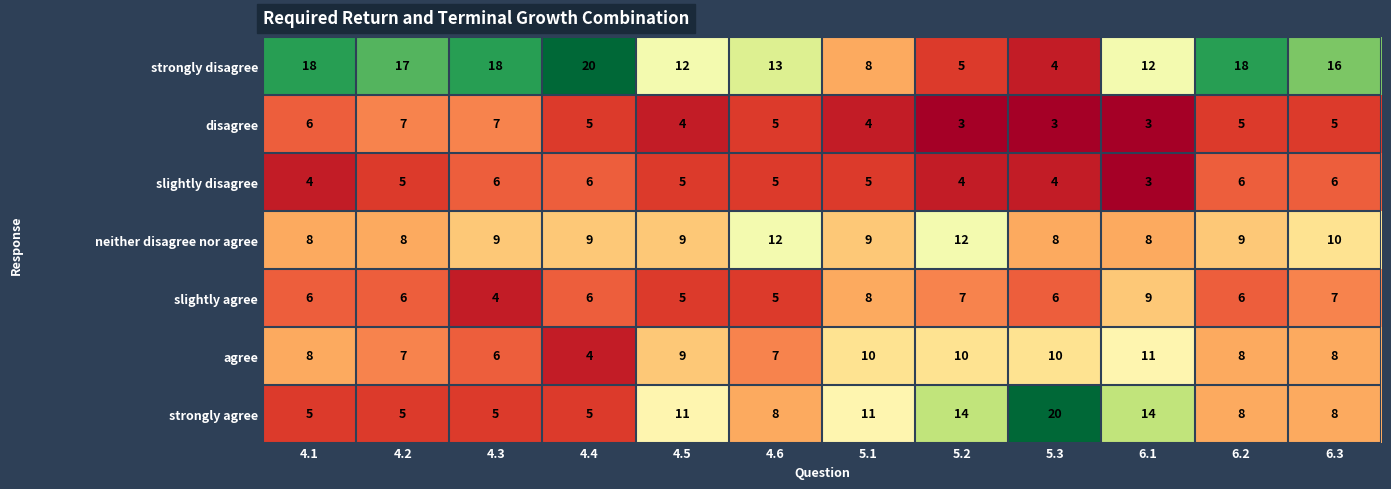

What is the total value across all series at 4.5?

55